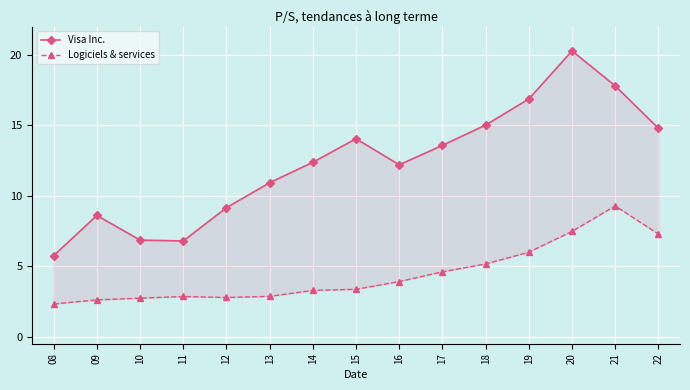

How many interior local peaks does the Visa Inc. series have?

3